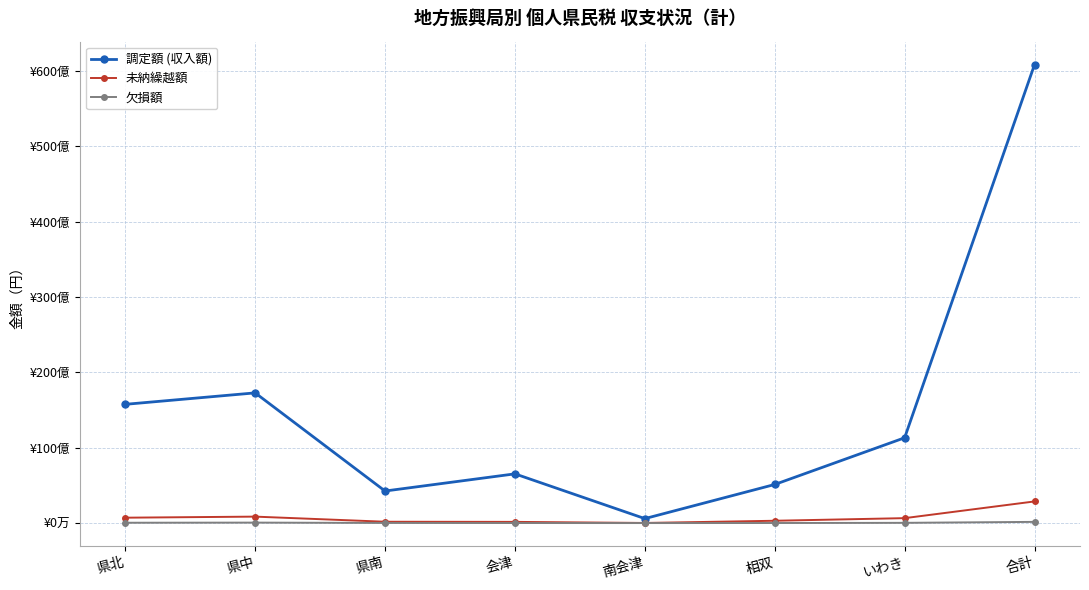

What is the label of the 5th point from the left?

南会津